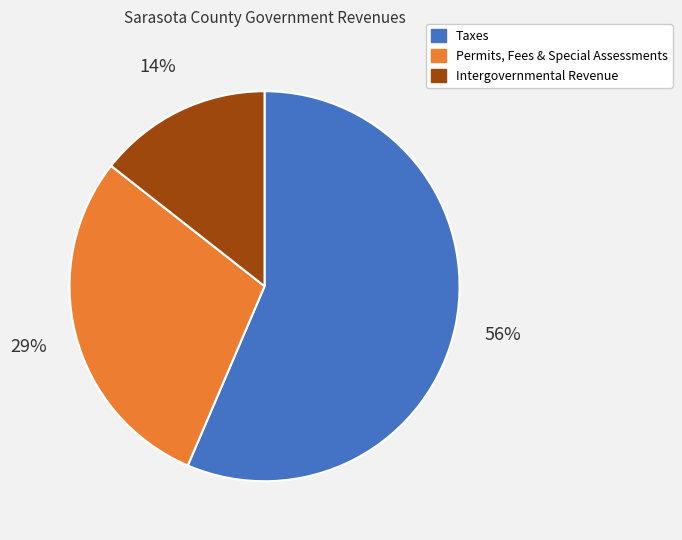

How many slices are in this pie chart?

3